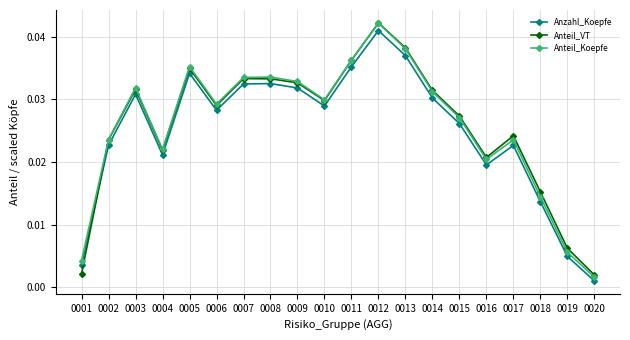

At which category does Anzahl_Koepfe reach its first local peak?

0003